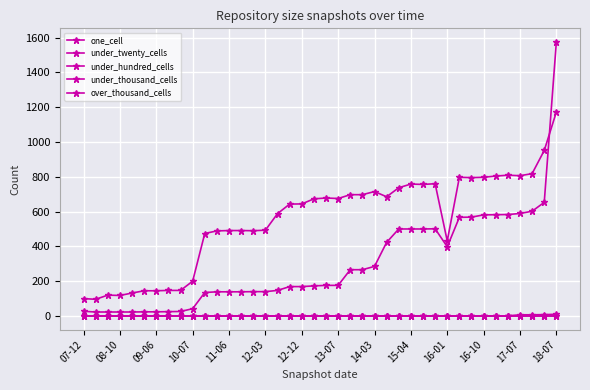

Is this an area chart (filled region under the line)?

No